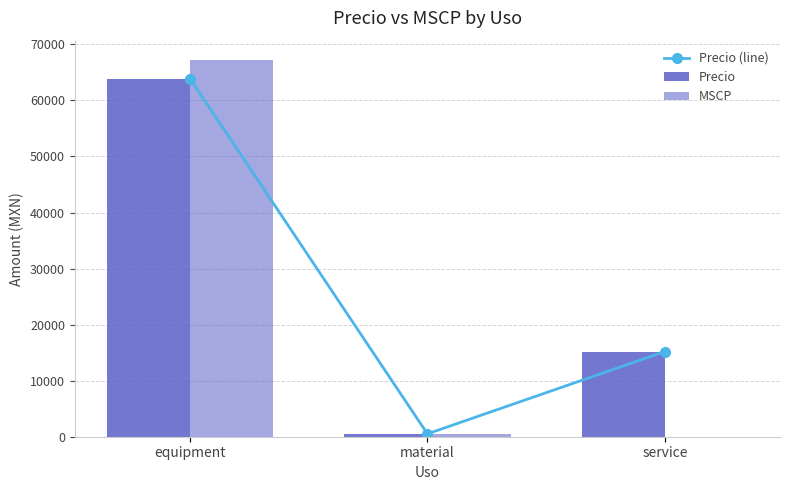

What is the value of the Precio (line) bar at the 2nd from the left?

511.2